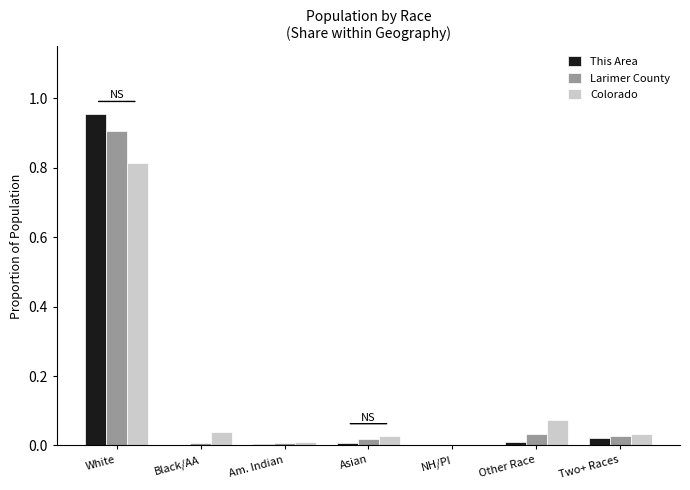

What are all the series names shown in the legend?

This Area, Larimer County, Colorado